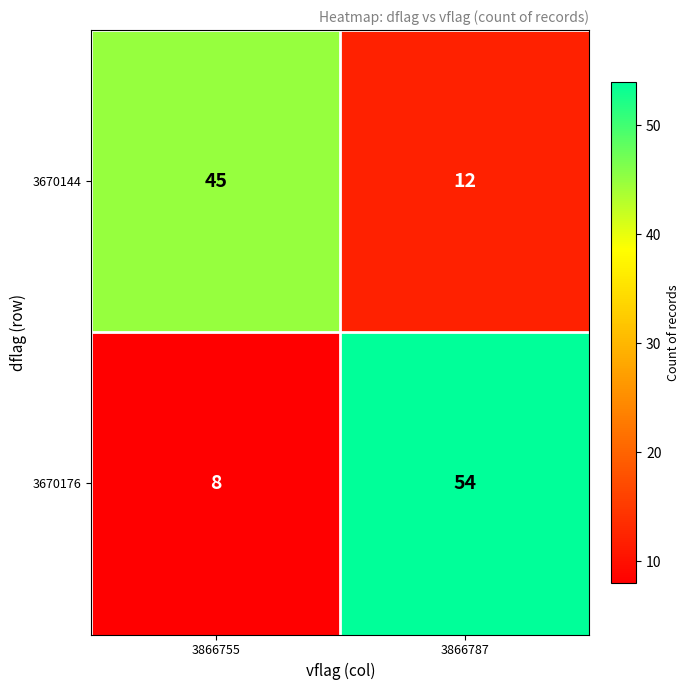

What is the difference between the 3670144 values at 3866787 and 3866755?

33